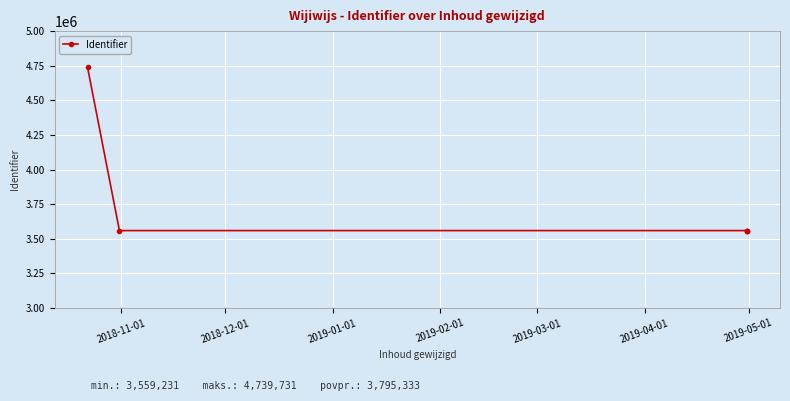

What is the greatest value displayed?

4739731